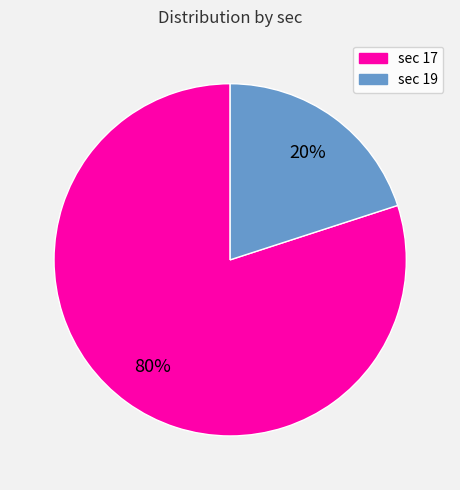

To the nearest percent, what is the average slice percentage?

50%